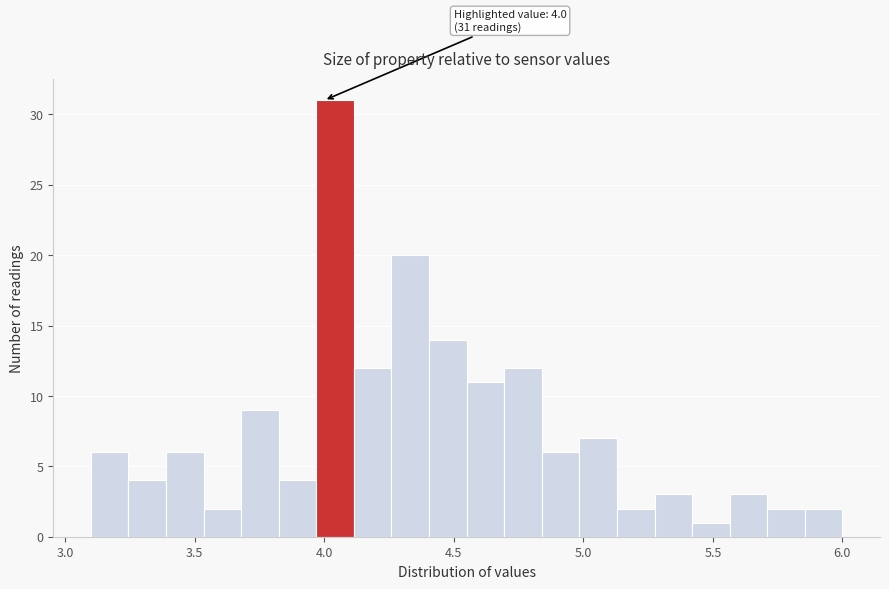

Around what value on the x-axis is the tallest bar? Give the approximate position of its centre, as read against the axis.

4.05